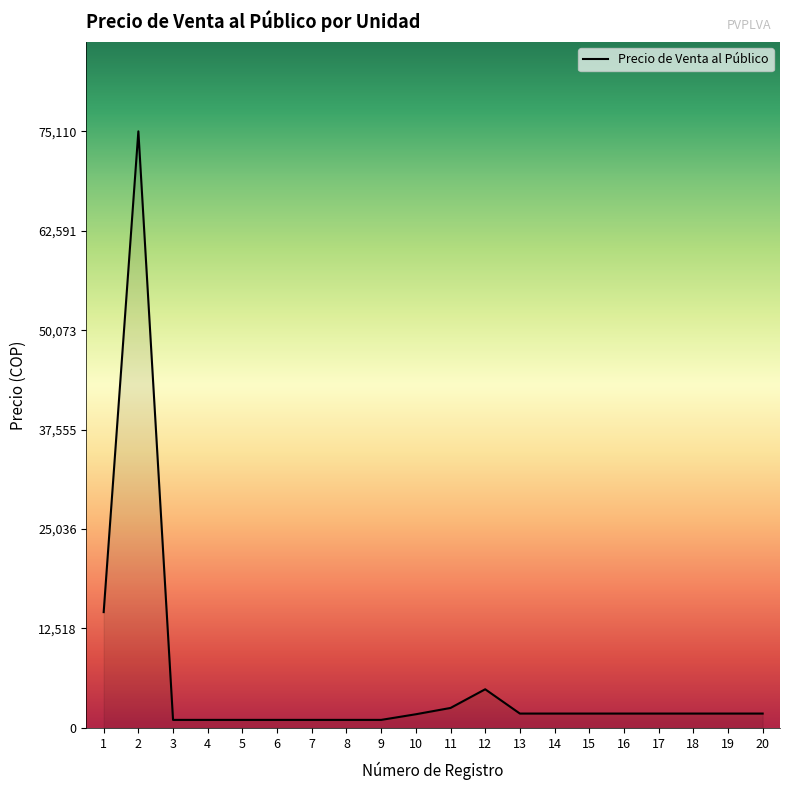

What is the greatest value displayed?

75110